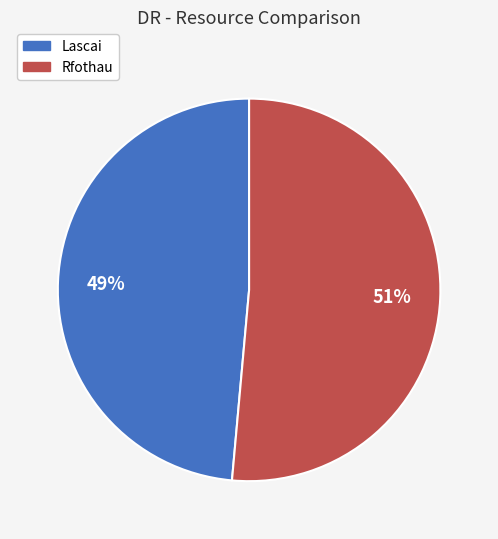

Count the number of slices in the pie.

2